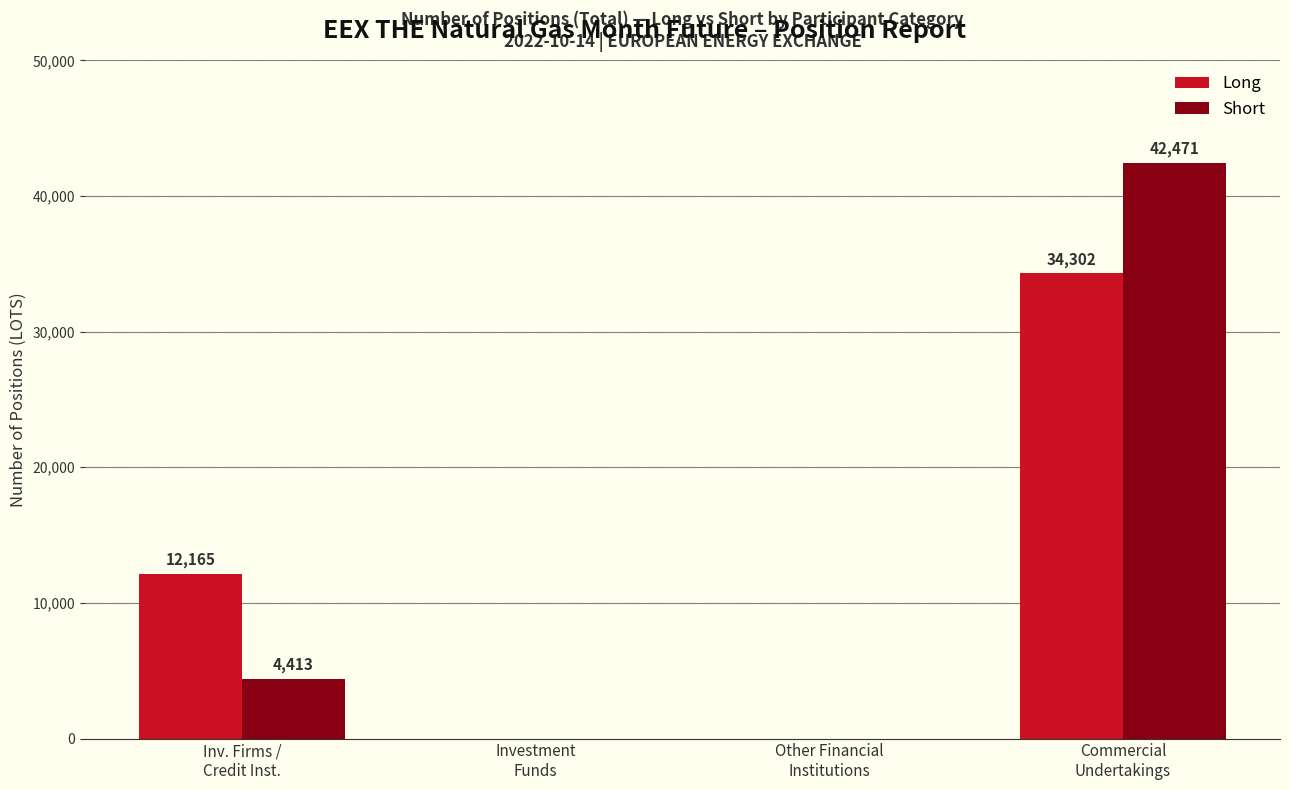

What is the sum of all Short values?

46884